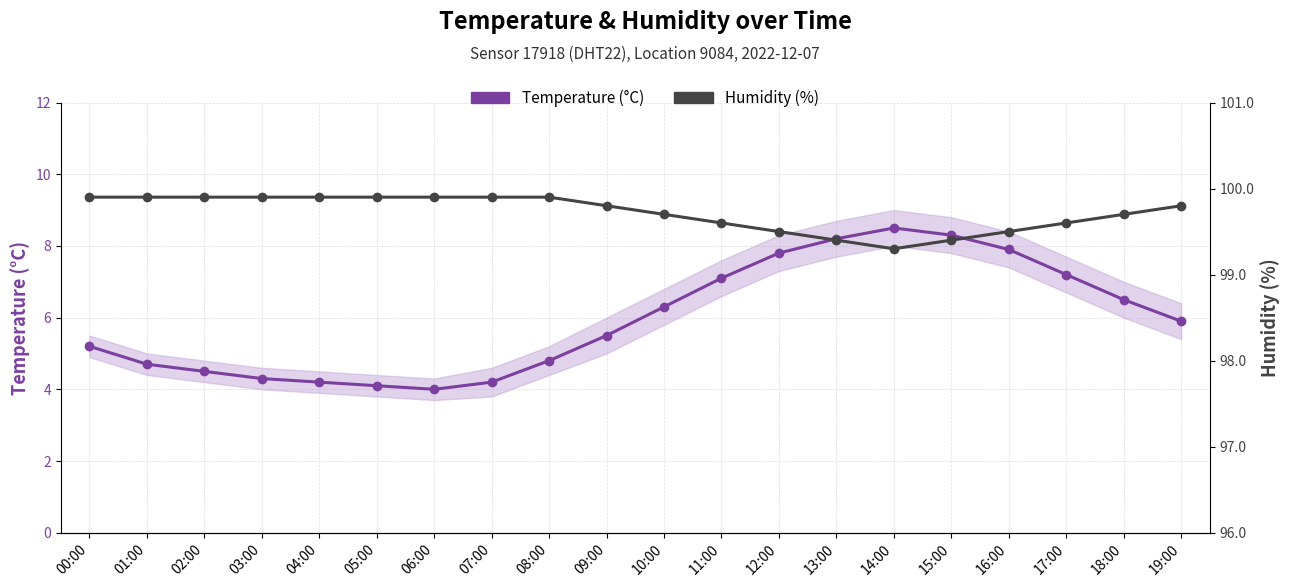

What is the difference between the highest and lowest values at 12:00?

91.7